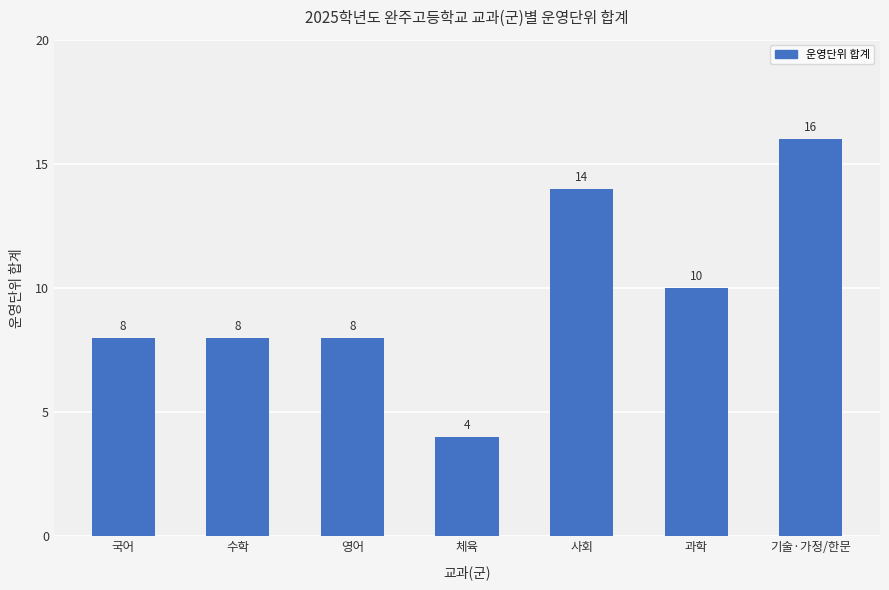

What is the value of the 6th bar from the left?

10